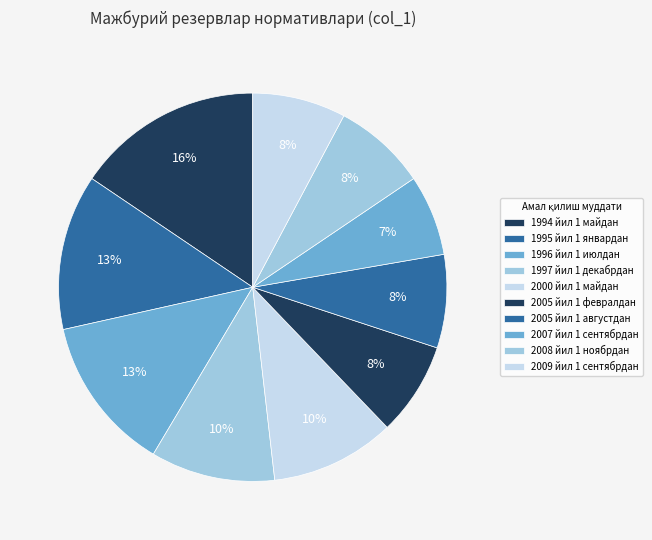

How many segments does this pie chart have?

10